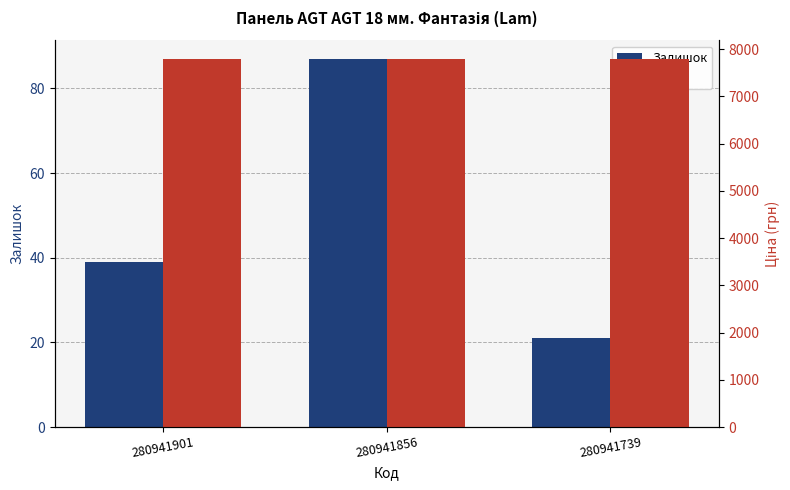

What is the lowest value of the Ціна series?

7792.9